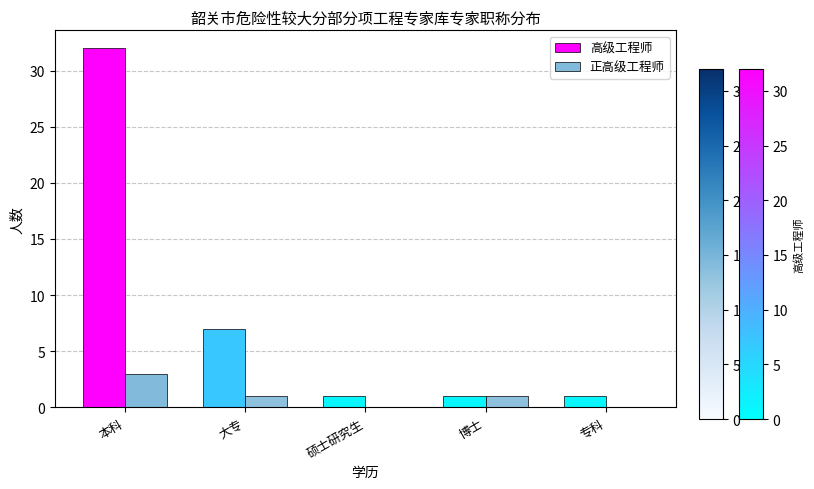

What is the sum of the 高级工程师 values at 大专 and 本科?

39